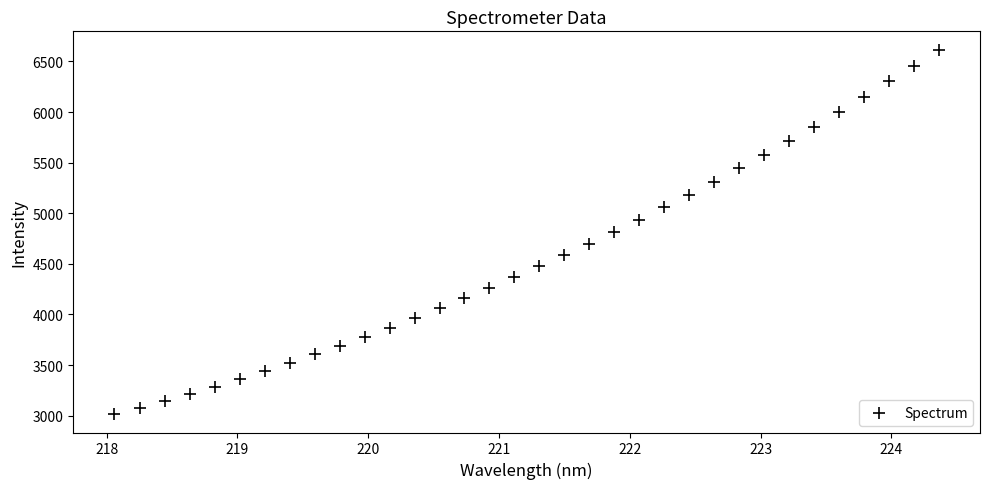

What is the range of Y values (max minus min)?

3603.8